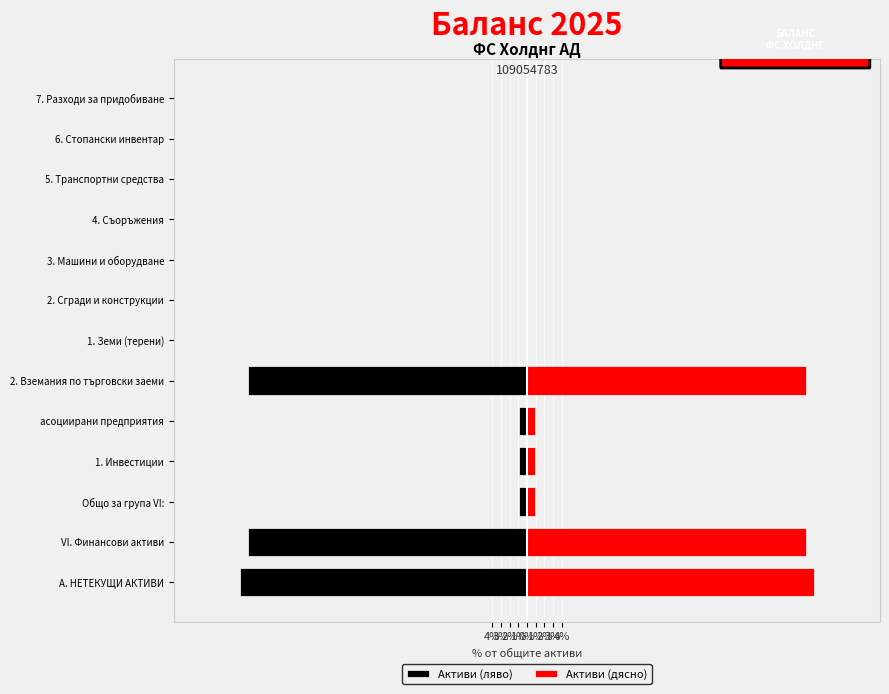

True or false: Активи (ляво) has a value of -0.9 at асоциирани предприятия.

True